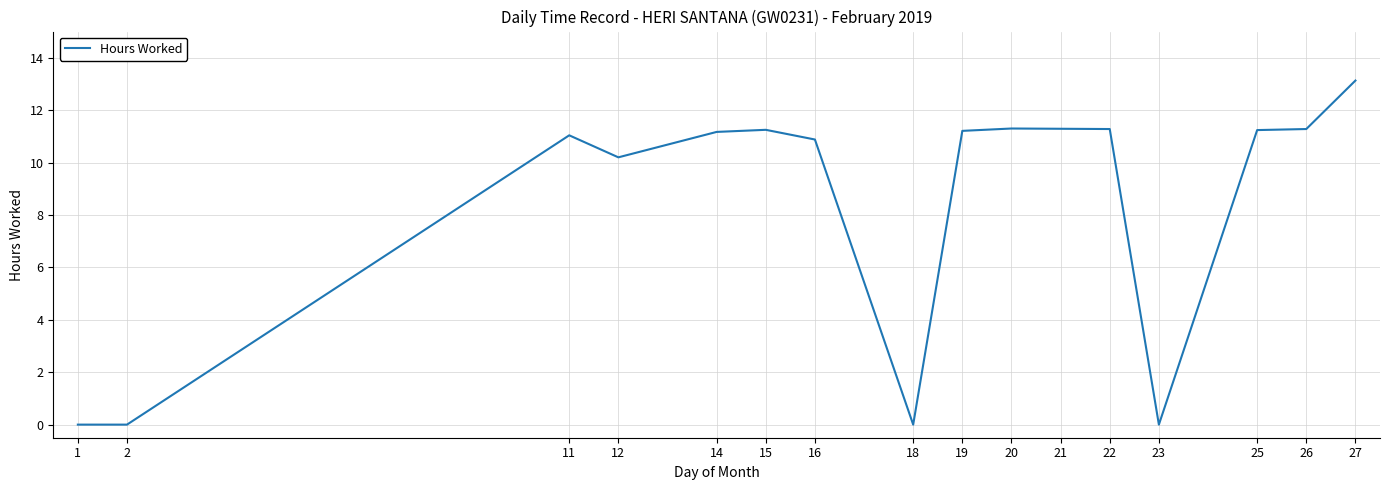

Between 23 and 14, which is larger?

14